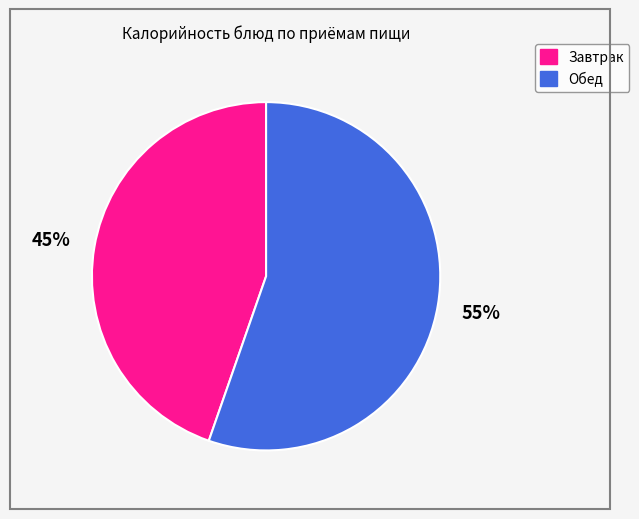

To the nearest percent, what is the average slice percentage?

50%